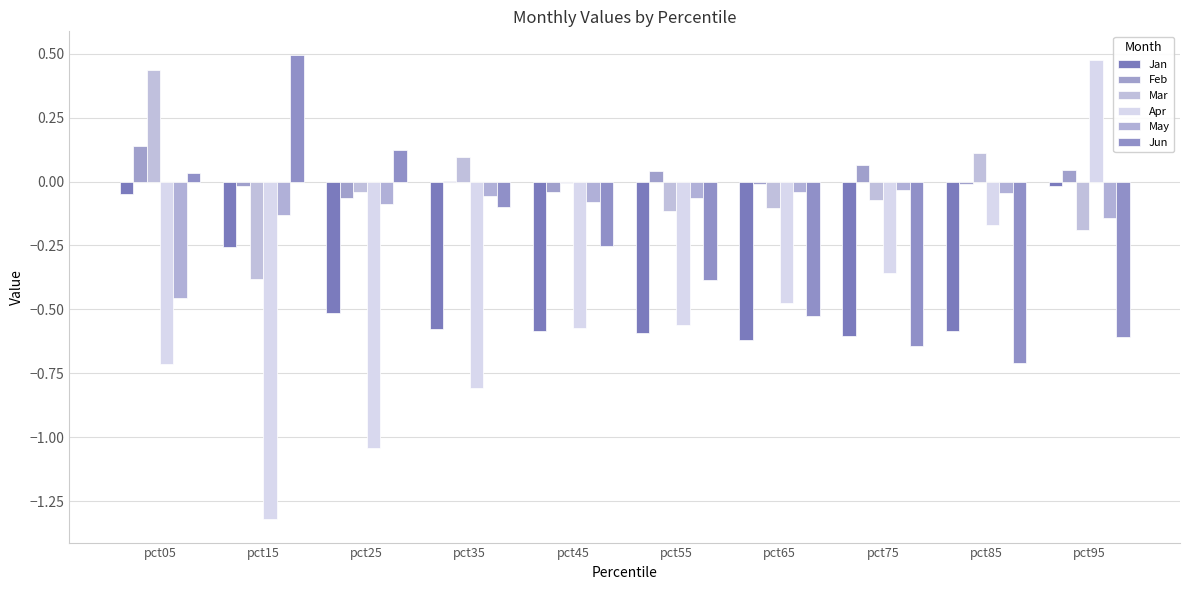

What is the maximum value shown in the chart?

0.5